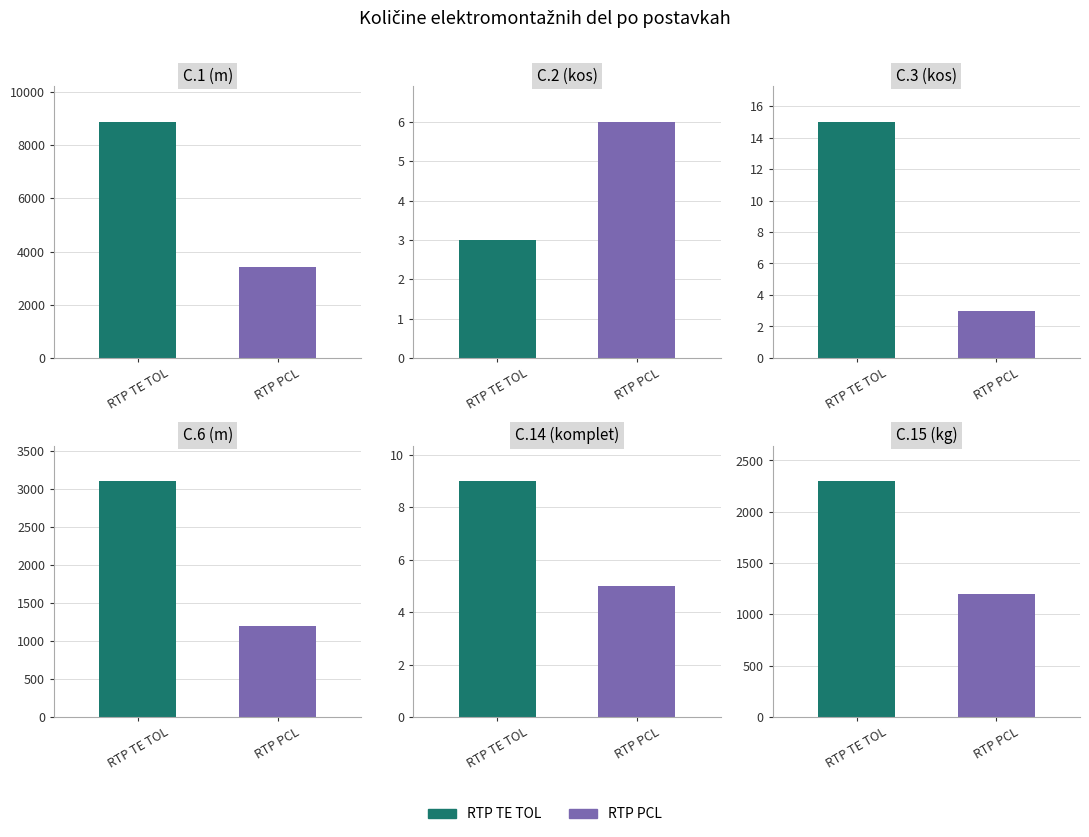

Where is Količina sistem RTP Center-RTP TE TOL nearest to the value 4440?

C.6